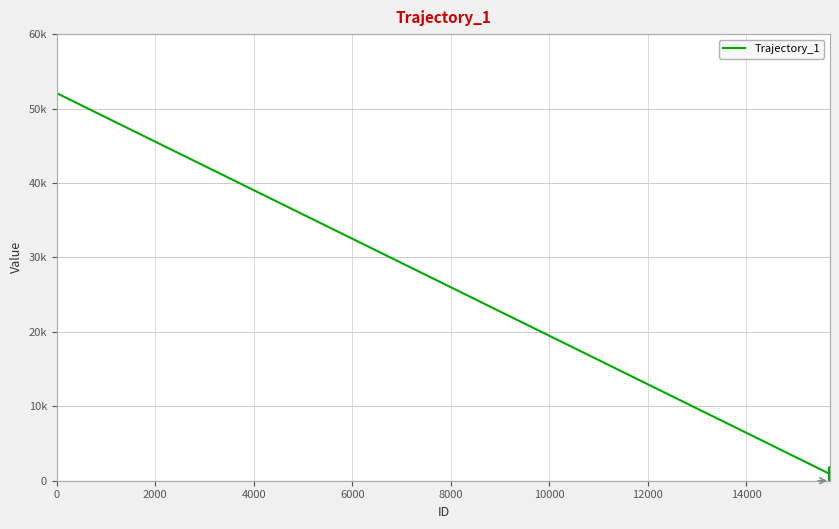

Does the chart display data point markers on the line(s)?

No